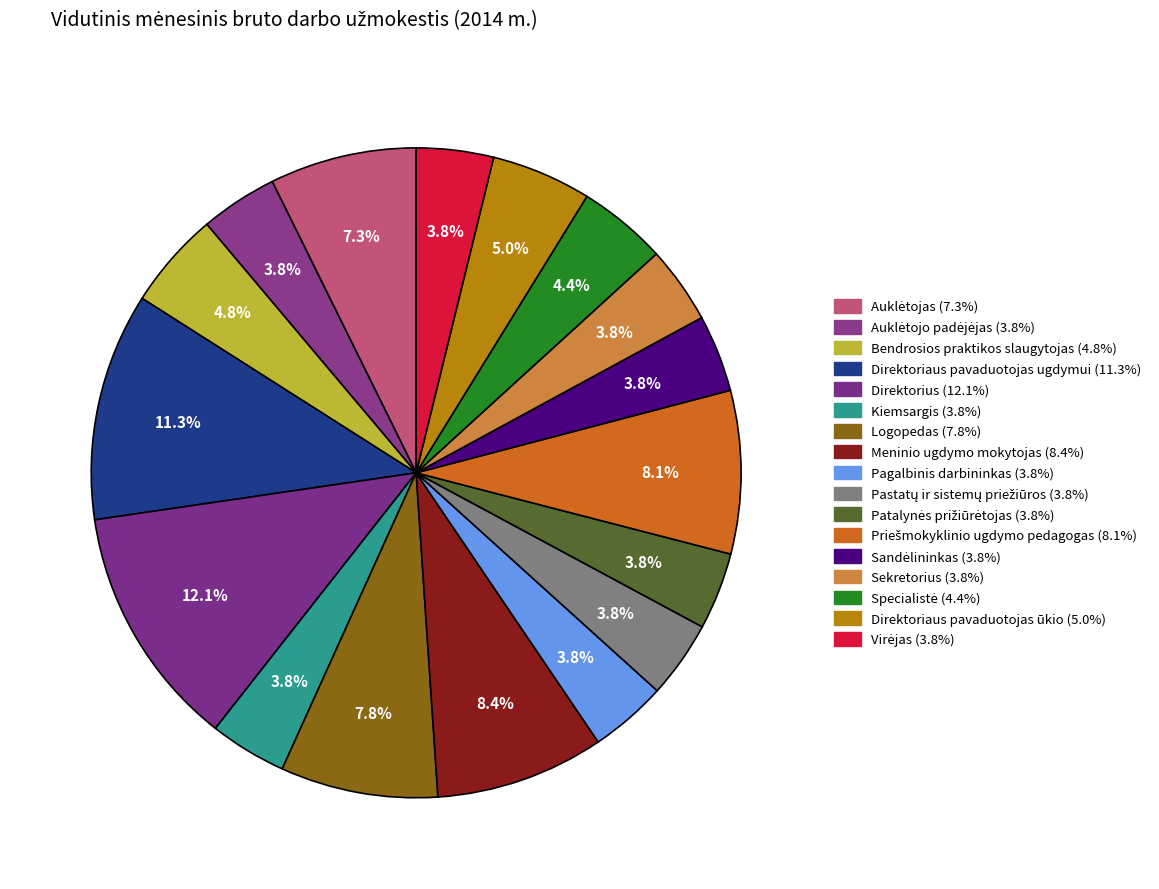

Count the number of slices in the pie.

17